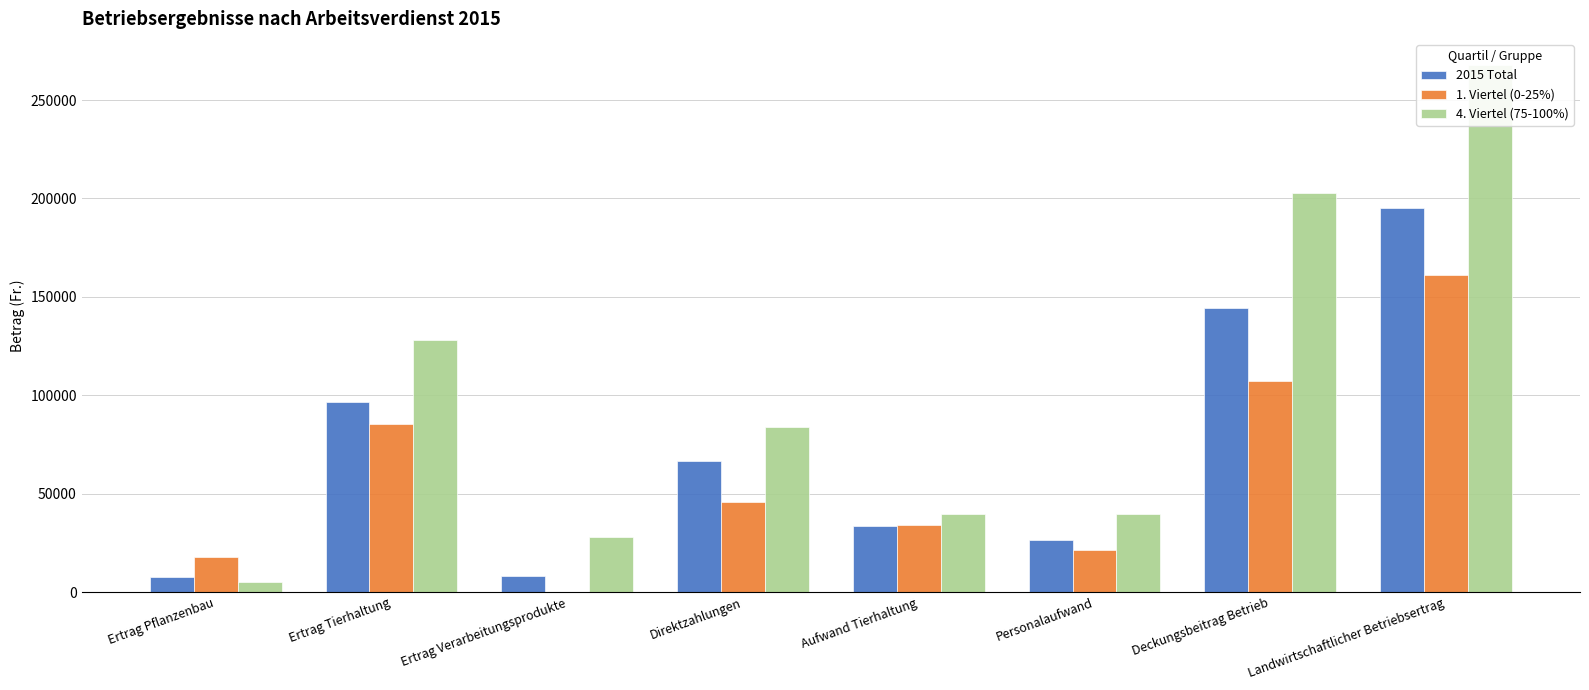

Rank the series by their average value, from lowest to highest.

1. Viertel (0-25%), 2015 Total, 4. Viertel (75-100%)